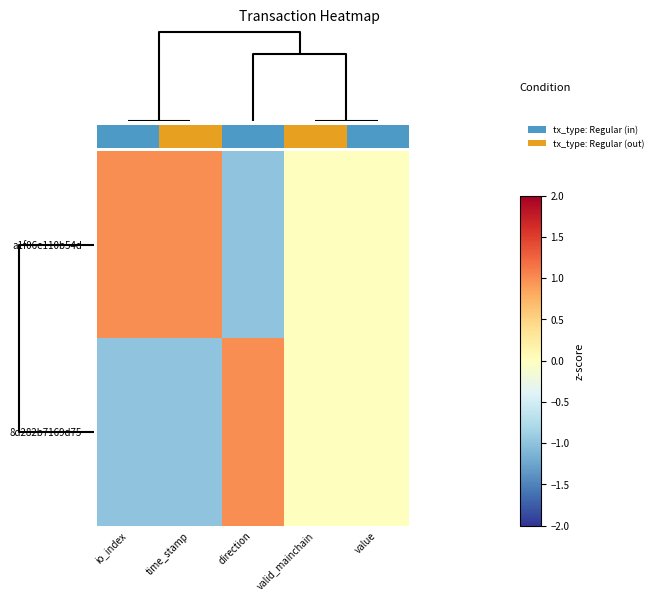

What is the greatest value displayed?

1.0